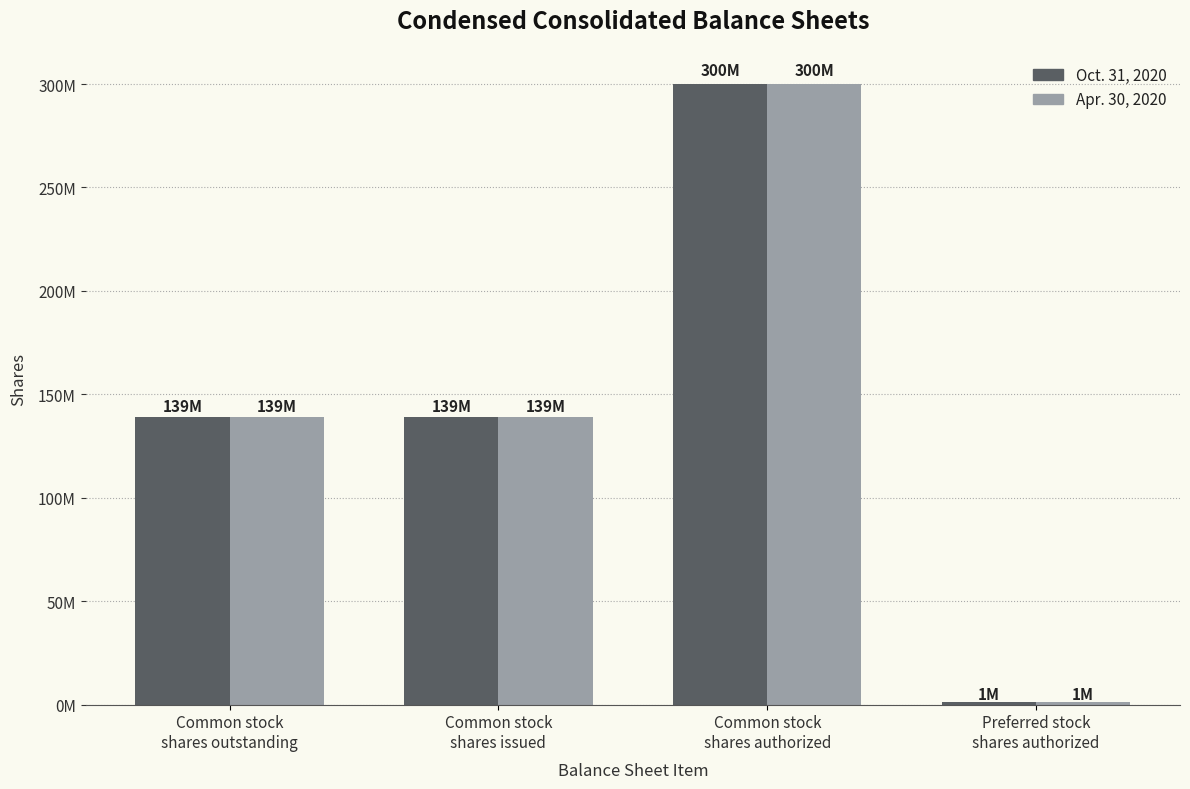

Rank the categories by Oct. 31, 2020 value from highest to lowest.

Common stock
shares authorized, Common stock
shares outstanding, Common stock
shares issued, Preferred stock
shares authorized